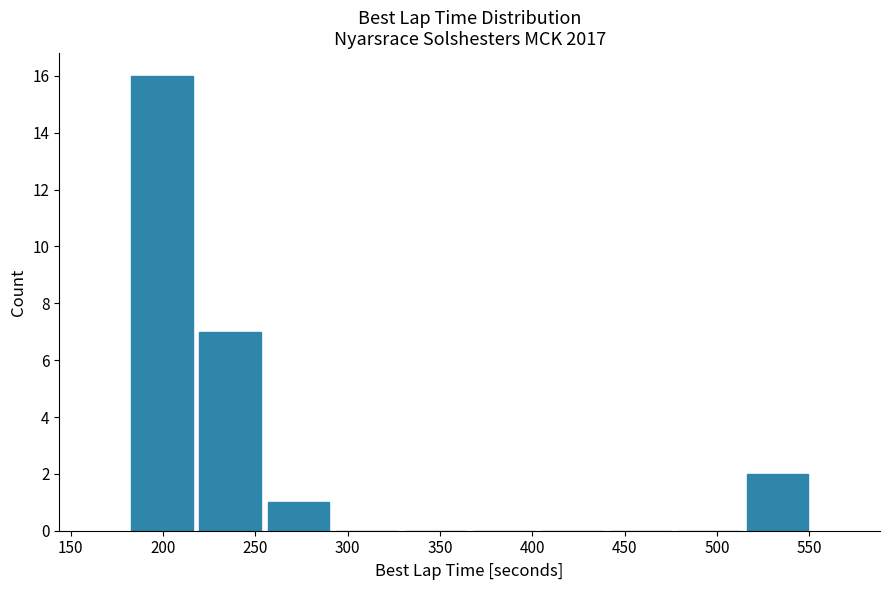

Reading left to right, transcribe this chart: for each bar, give the range it covers on the x-axis and its height. Neither the bar edges nor the heights are printed on the chart, so give them approximately, as read against the axes.

180 to 220: 16
220 to 255: 7
255 to 290: 1
290 to 330: 0
330 to 365: 0
365 to 405: 0
405 to 440: 0
440 to 475: 0
475 to 515: 0
515 to 550: 2